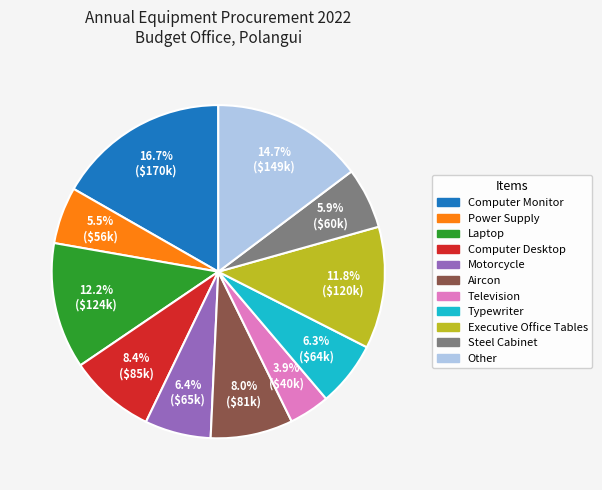

Is there any slice that represents more than half of the pie?

No